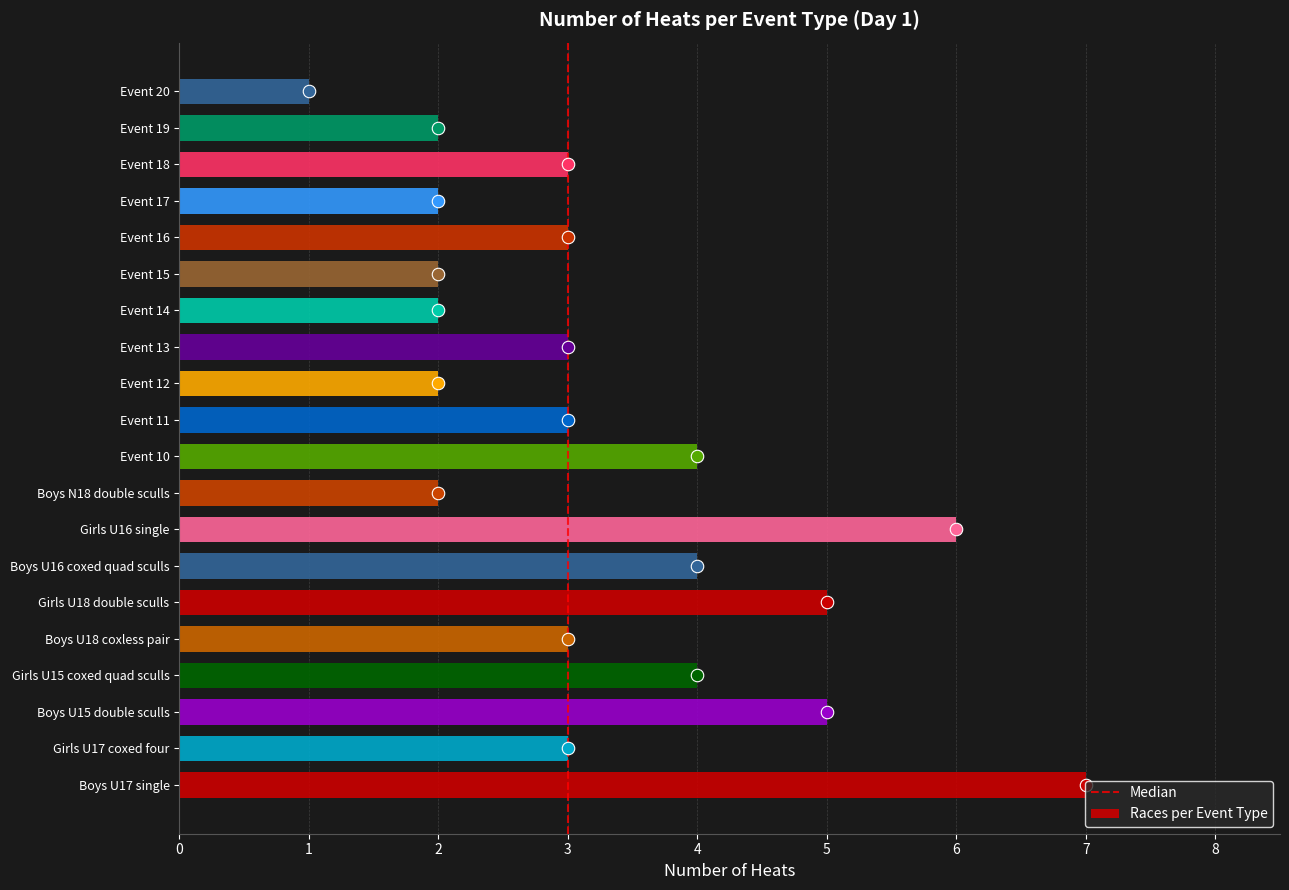

What is the change in value from Boys U15 double sculls to Event 20?

-4